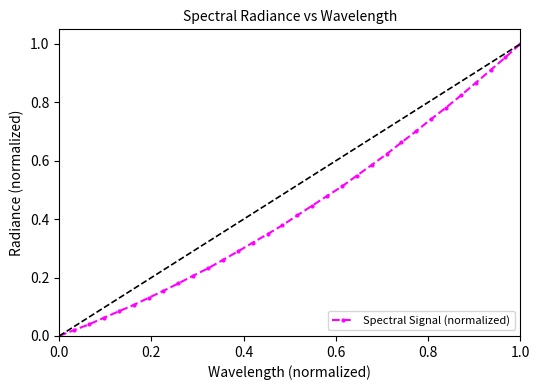

True or false: there are more than 2 points higher than both neighbors.

False